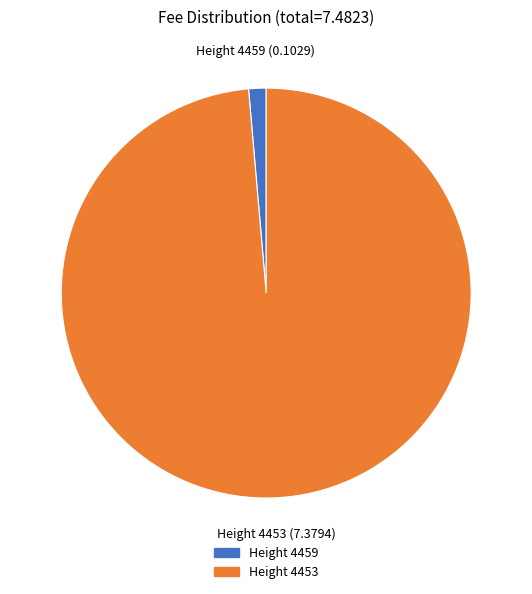

Is there a majority slice in this chart?

Yes